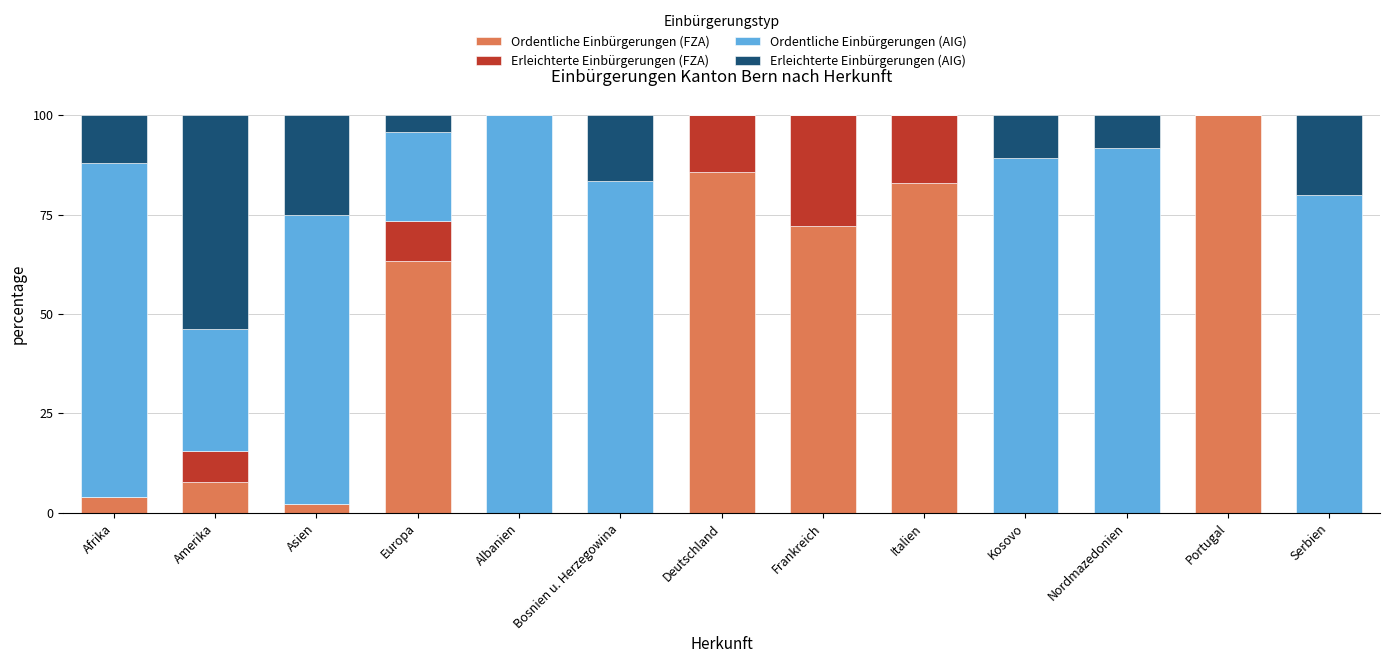

What is the total value across all series at Afrika?

100.0